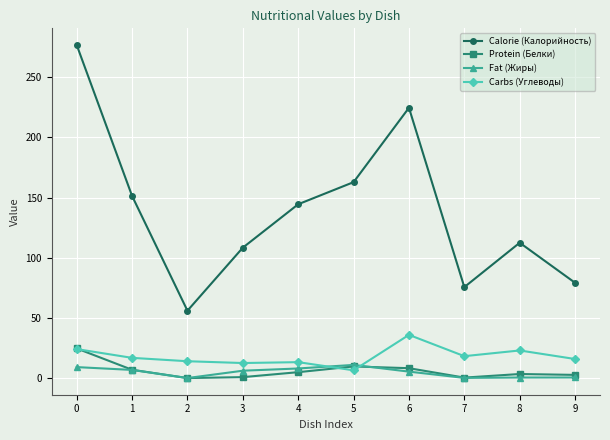

True or false: Carbs (Углеводы) has a value of 14.0 at 2.

True